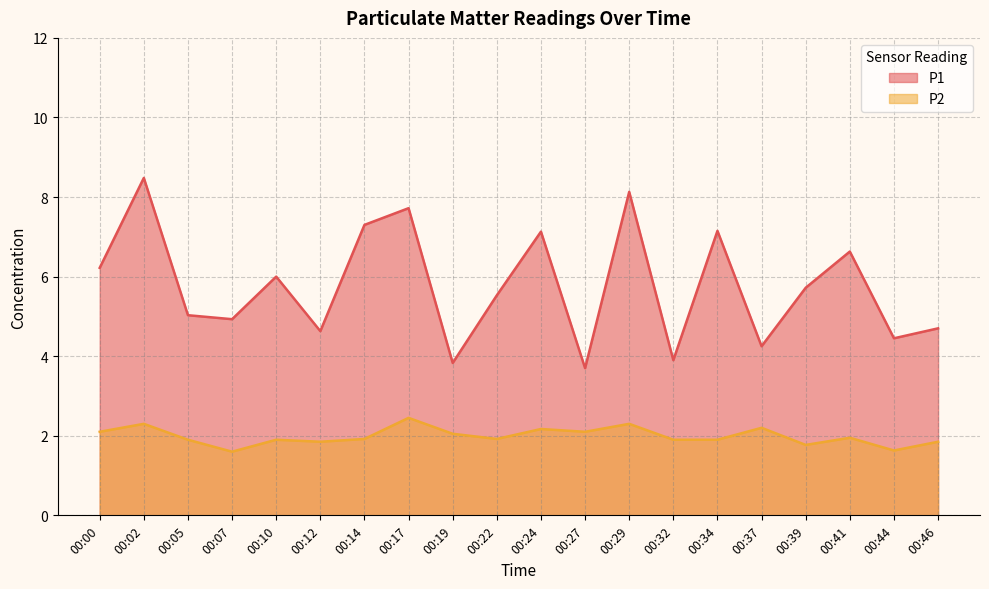

What is the sum of the P2 values at 00:29 and 00:39?

4.1